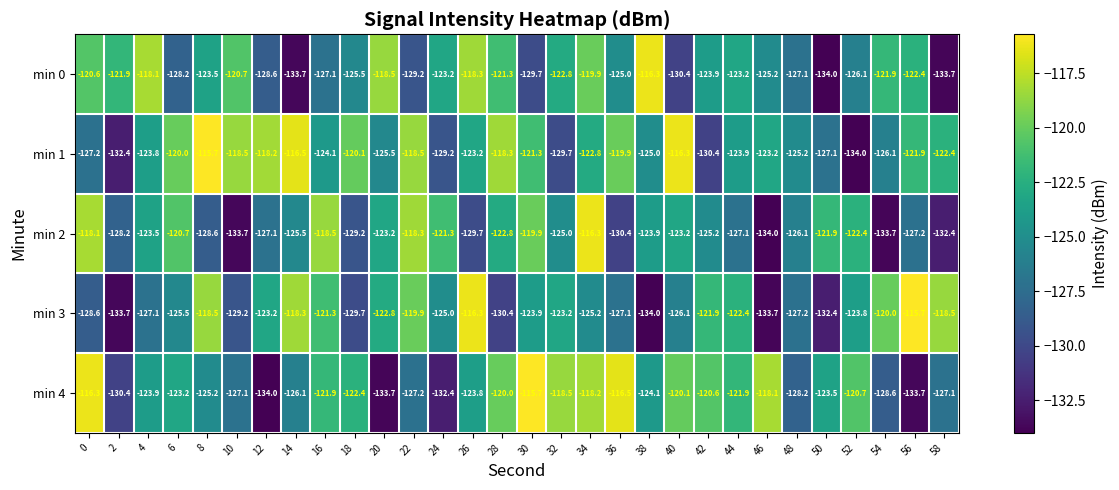

The value of min 3 at 36 is -127.1. True or false?

True